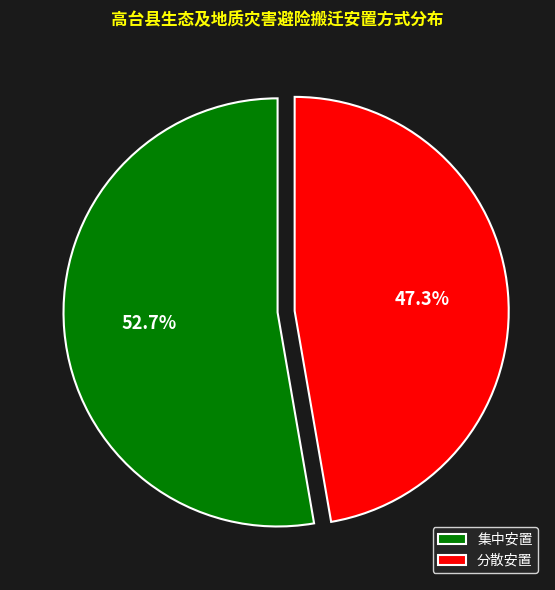

Rank the categories by value from lowest to highest.

分散安置, 集中安置